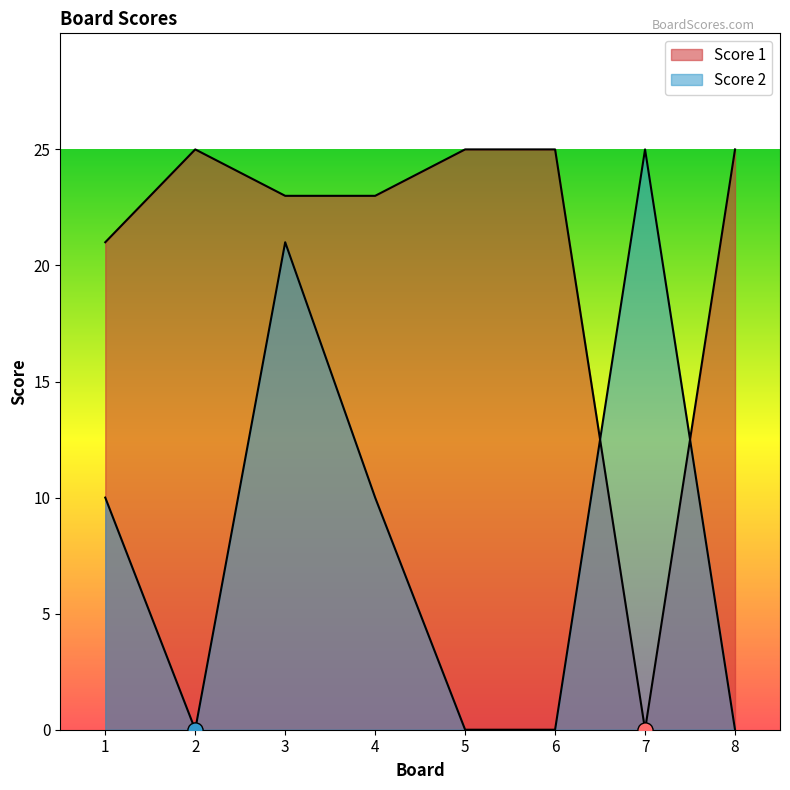

Which series contains the highest Y value?

Score 1